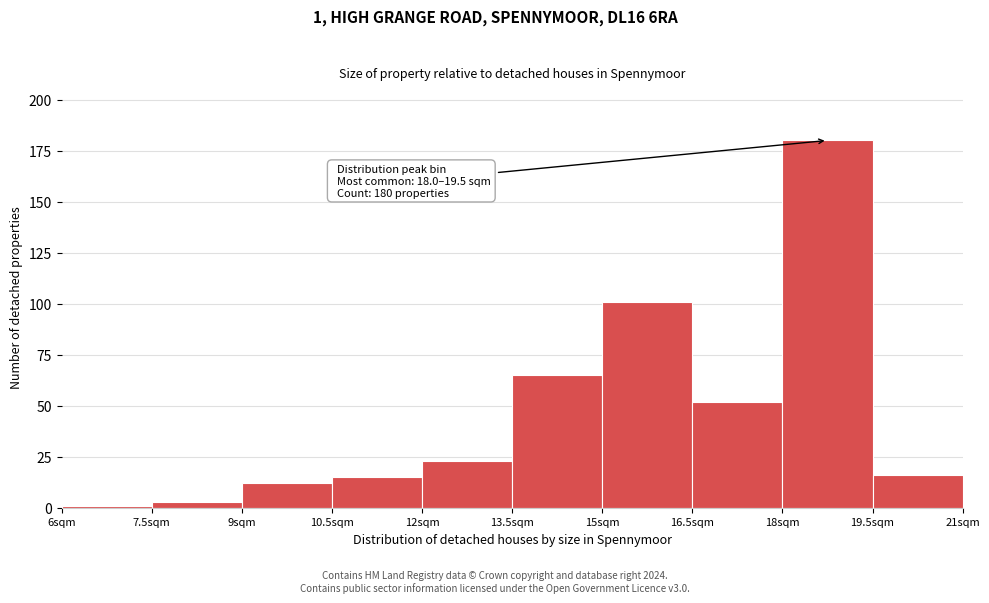

Over which range of the x-axis is the bar tallest?

18.0 to 19.5